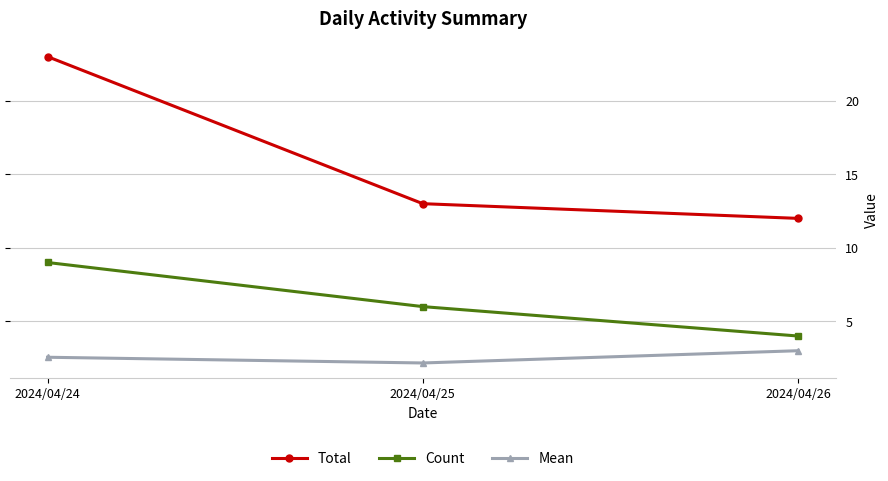

At which label does Total reach its minimum?

2024/04/26